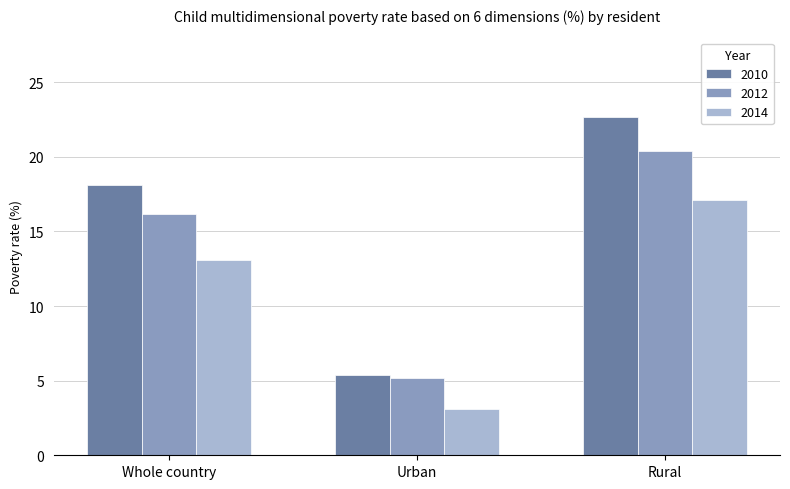

What is the difference between the highest and lowest values at Rural?

5.6